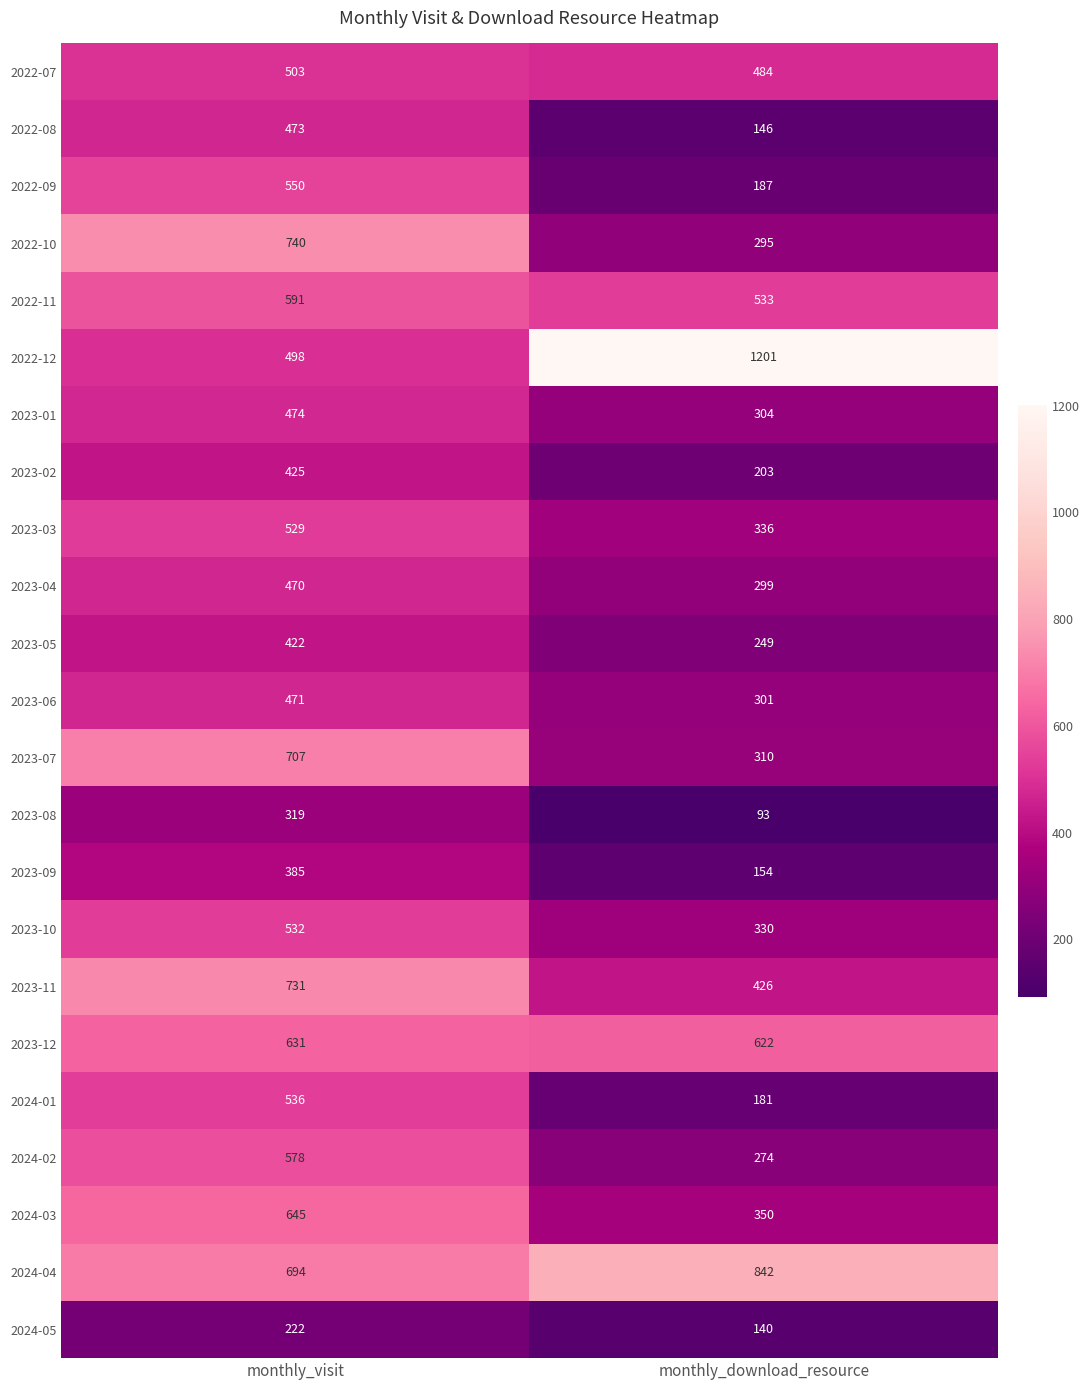

What is the sum of the 2023-10 values at monthly_visit and monthly_download_resource?

862